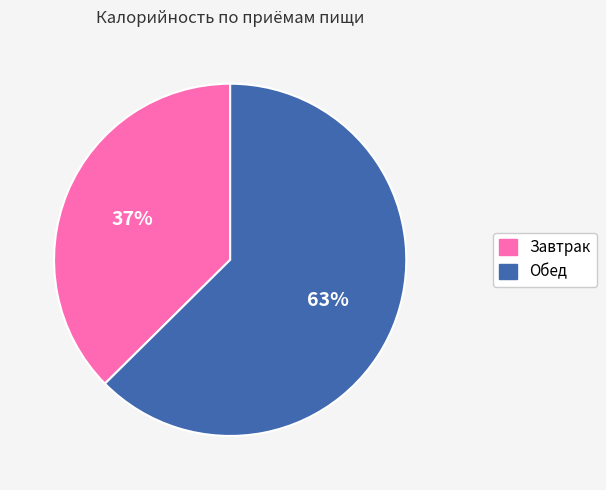

Is it true that Завтрак is 37% of the pie?

True